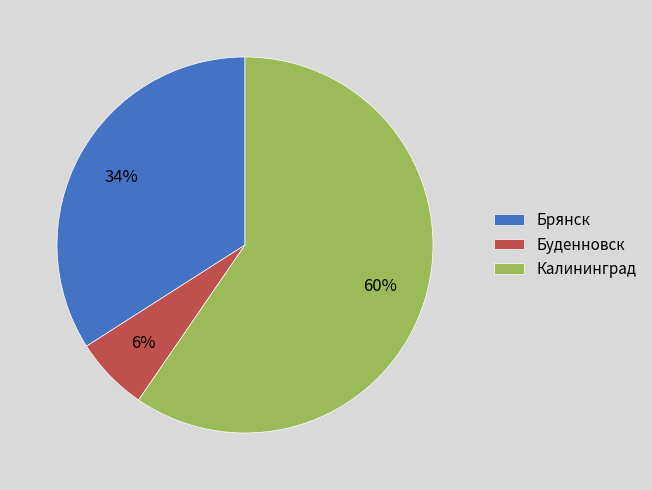

The Брянск slice represents 34% of the pie. True or false?

True